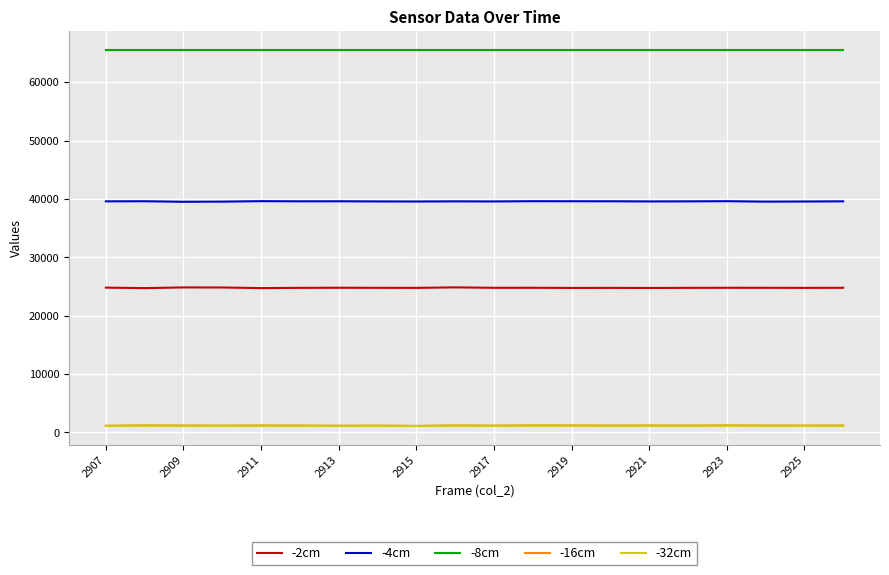

At how many categories does at least one series exceed 29339?

20